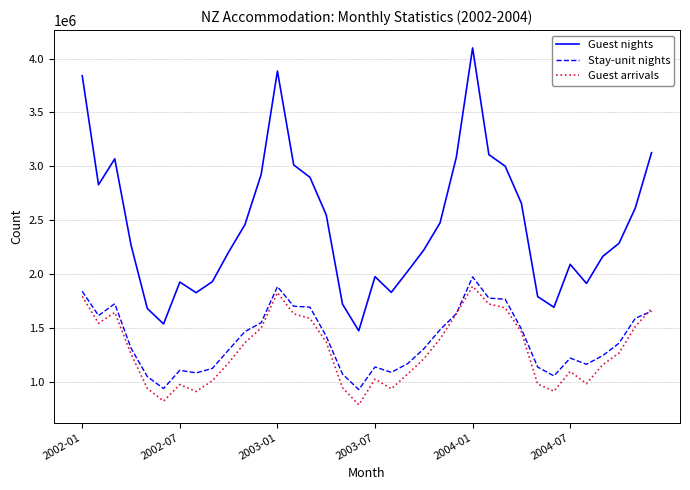

What are all the series names shown in the legend?

Guest nights, Stay-unit nights, Guest arrivals